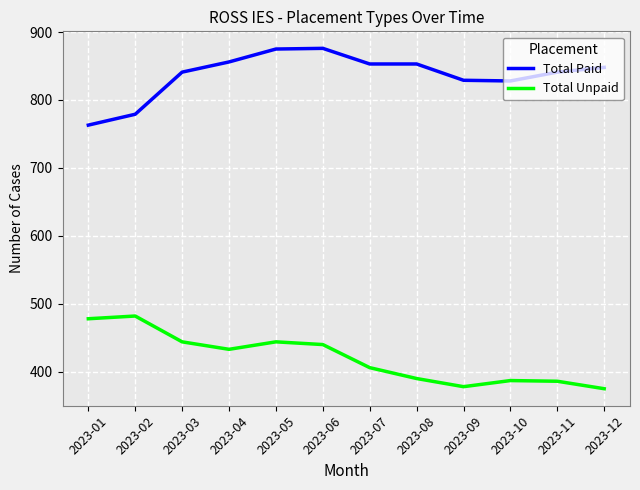

Rank the series by their average value, from highest to lowest.

Total Paid, Total Unpaid